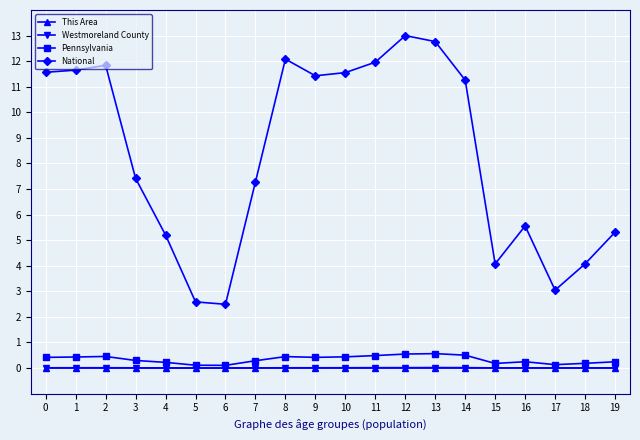

True or false: Westmoreland County has a value of 0.0 at 12.

True